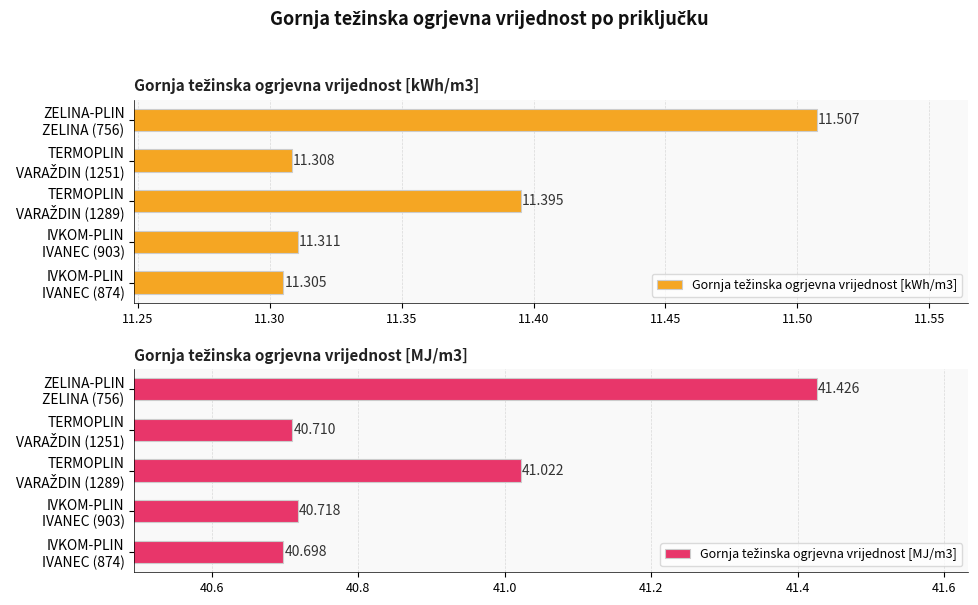

Which series has the largest range (max minus min)?

Gornja težinska ogrjevna vrijednost [MJ/m3]